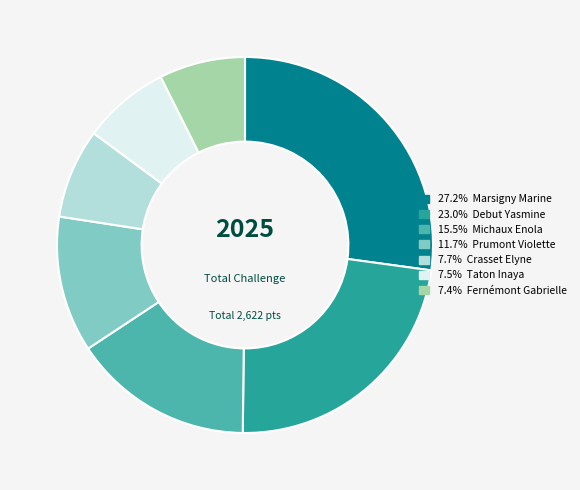

Does any single category account for the majority?

No